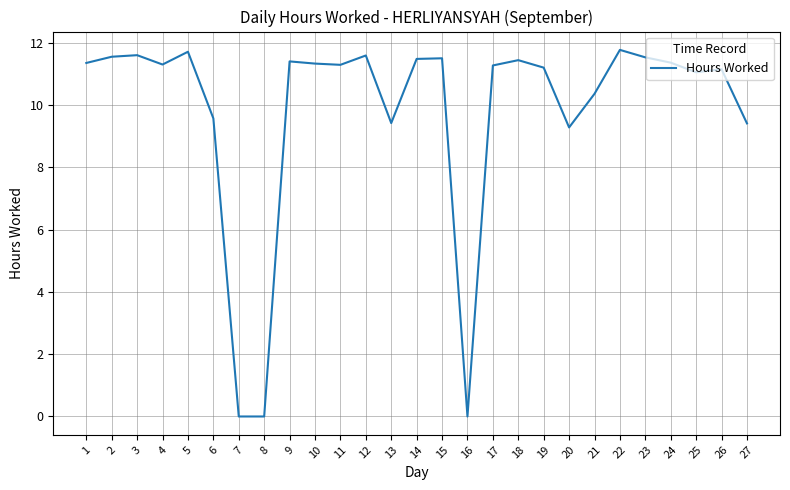

At which label is the value closest to 5?

20